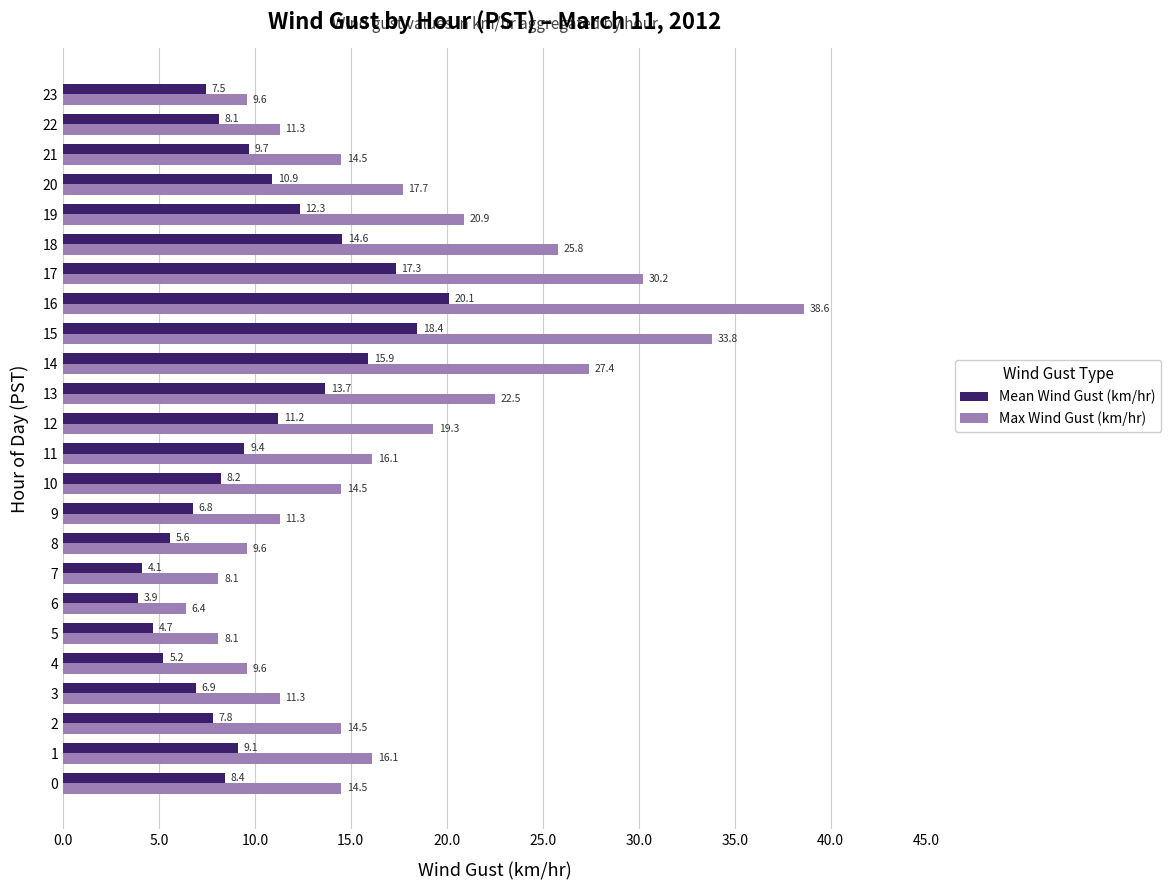

Is it true that Max Wind Gust (km/hr) equals 2.3 at 7?

False